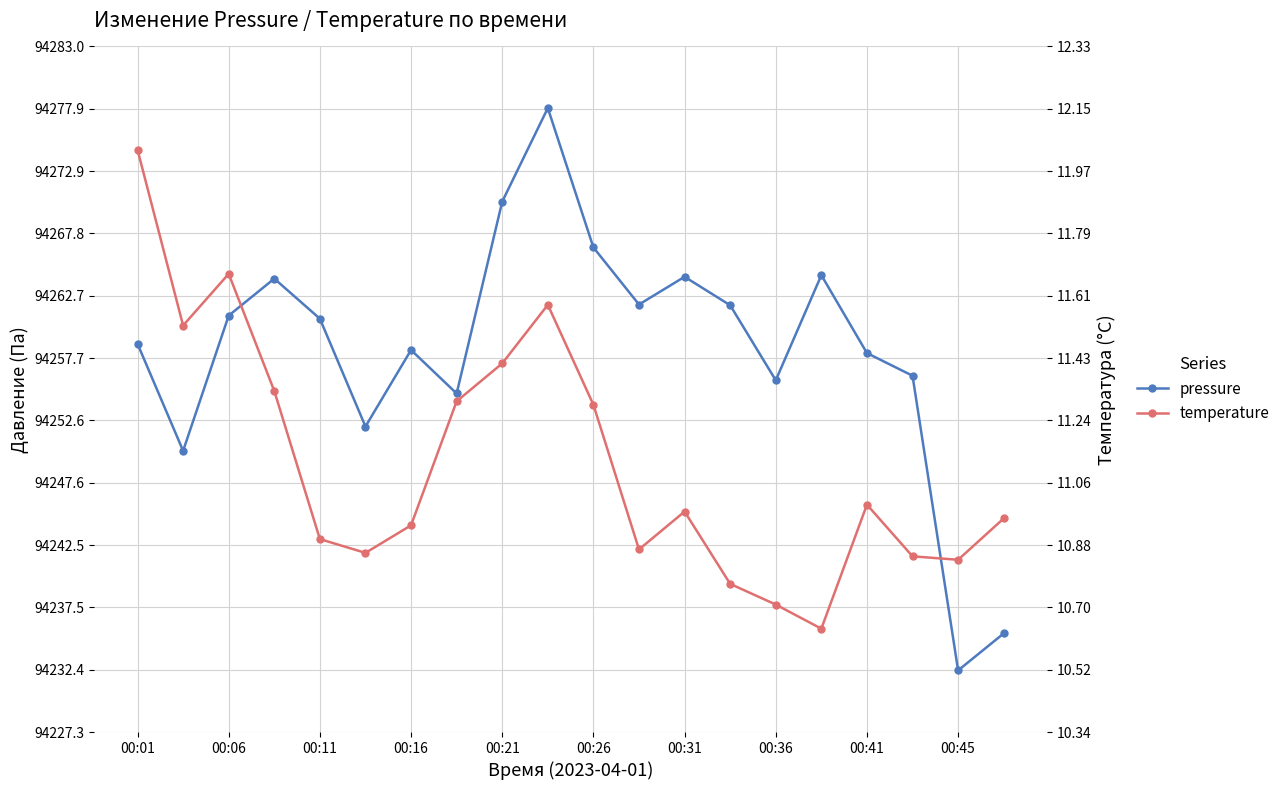

What is the difference between the maximum and second lowest values in the temperature series?

1.3